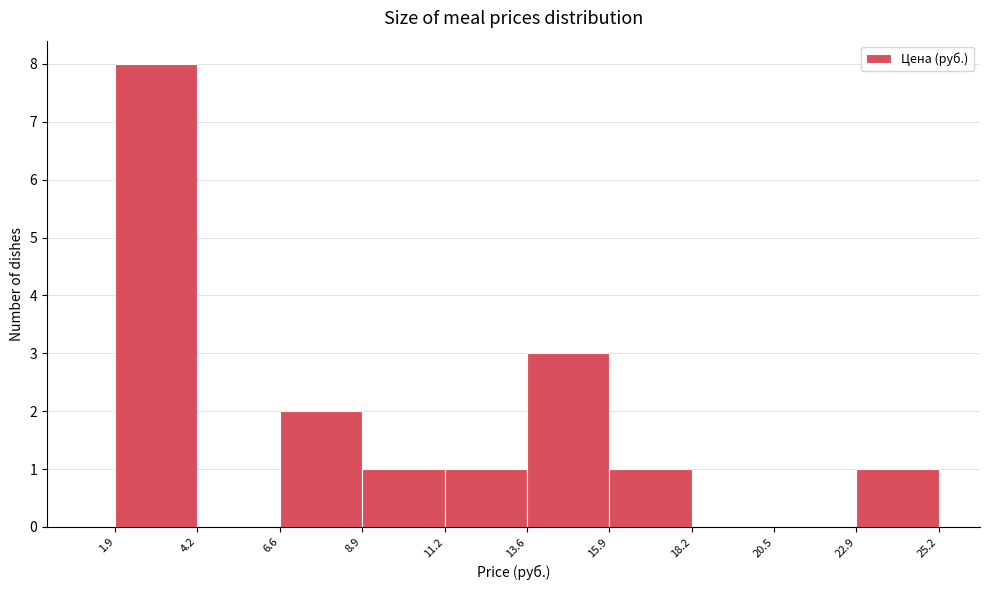

Reading left to right, list every bar in this chart as the range it spans on the x-axis followed by its height. The values are not printed on the chart, so give them approximately, as read against the axis.

1.9 to 4.2: 8
4.2 to 6.6: 0
6.6 to 8.9: 2
8.9 to 11.2: 1
11.2 to 13.6: 1
13.6 to 15.9: 3
15.9 to 18.2: 1
18.2 to 20.5: 0
20.5 to 22.9: 0
22.9 to 25.2: 1